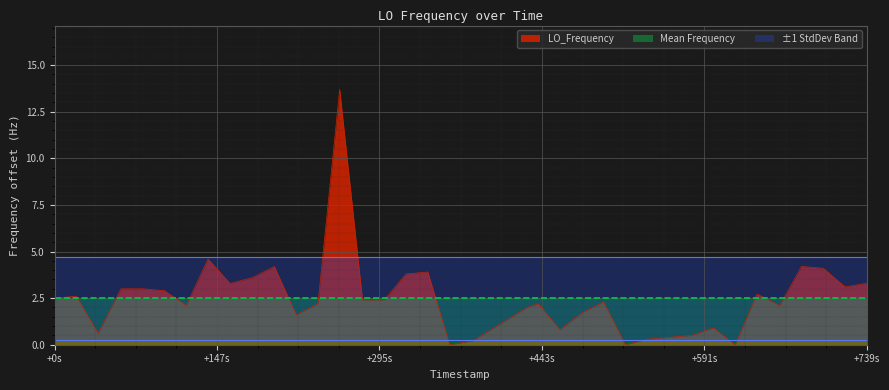

What is the highest value of the LO_Frequency series?

13.7